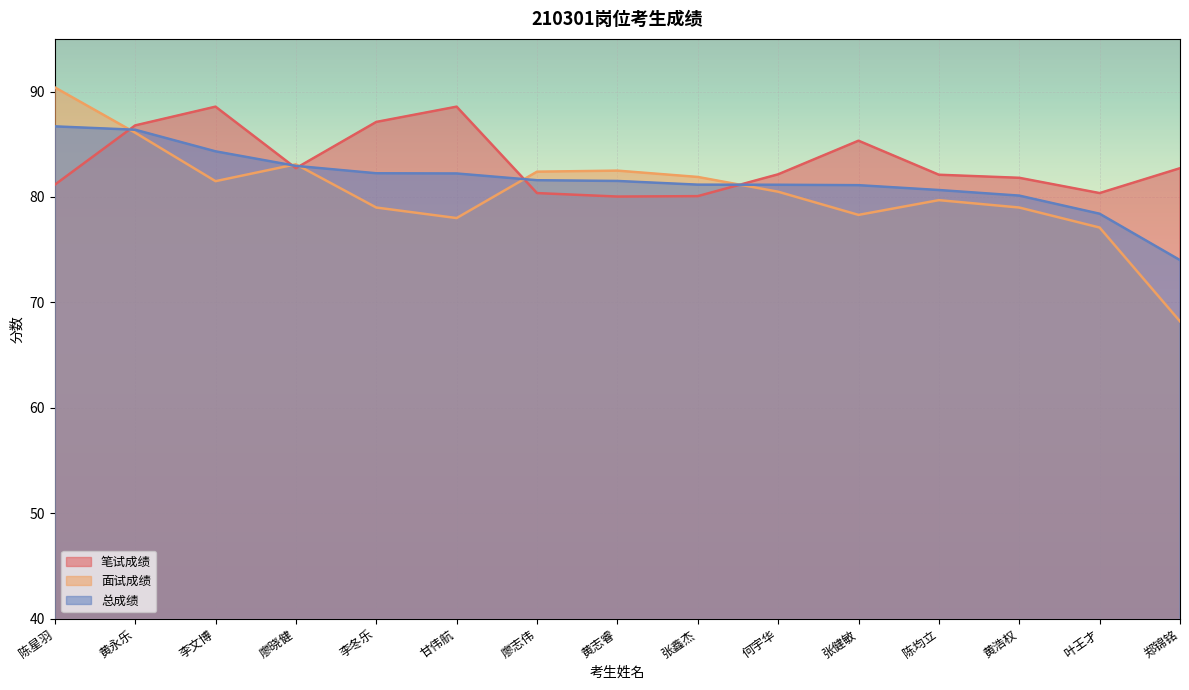

Between which two adjacent categories do 笔试成绩 and 总成绩 first intersect?

陈星羽 and 黄永乐